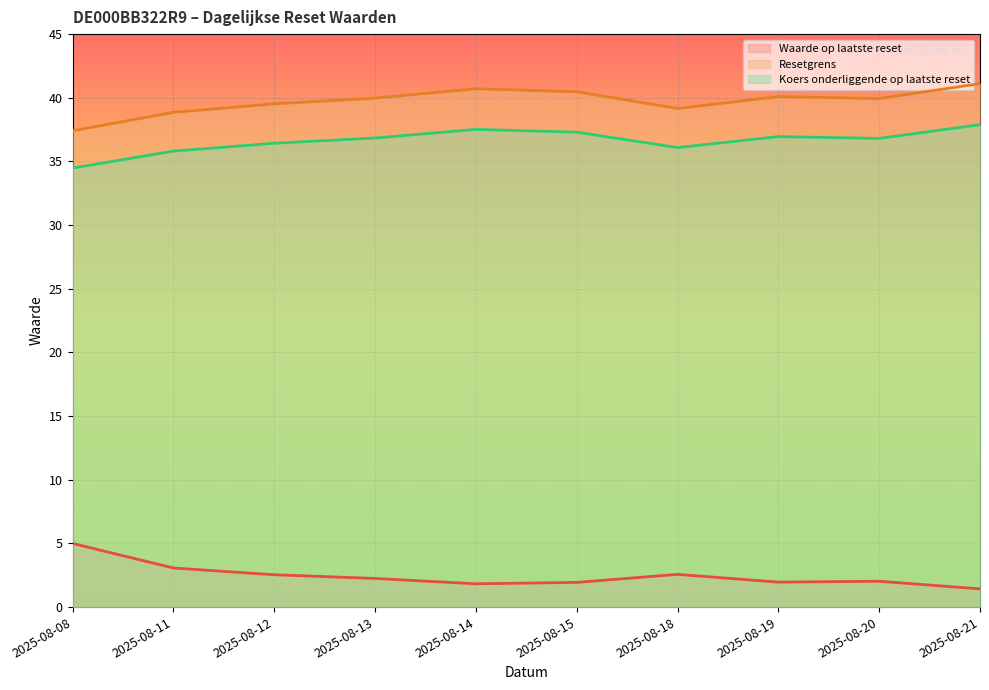

What is the difference between the maximum and minimum values in the Resetgrens series?

3.7